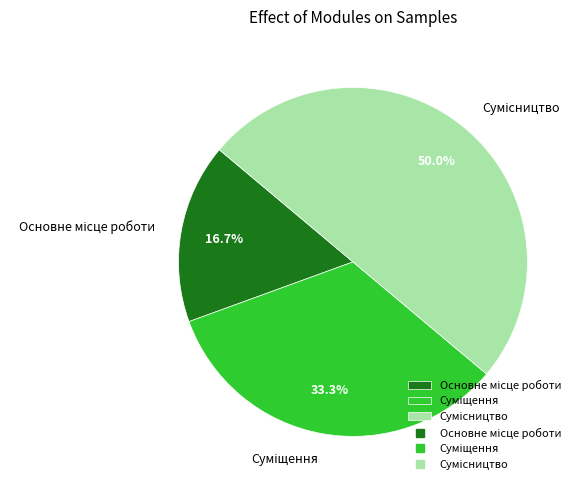

Combined, what portion of the pie is Суміщення and Сумісництво?

83.3%